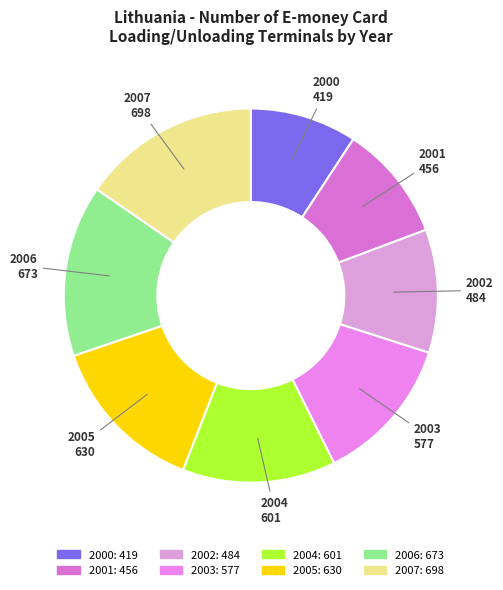

The 2002 slice represents 11% of the pie. True or false?

True